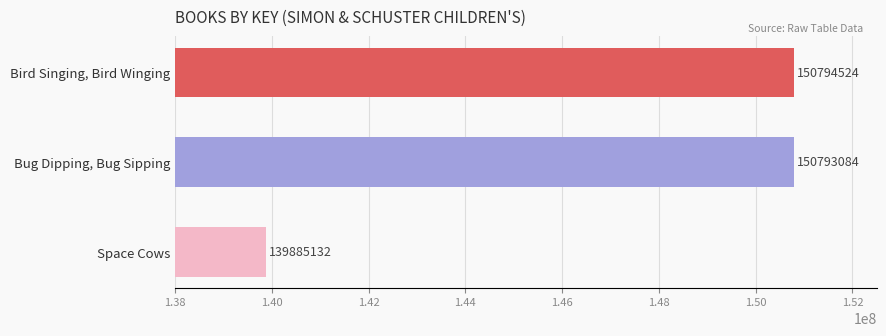

Approximately how many times larger is the value at Bug Dipping, Bug Sipping compared to Bird Singing, Bird Winging?

1.0